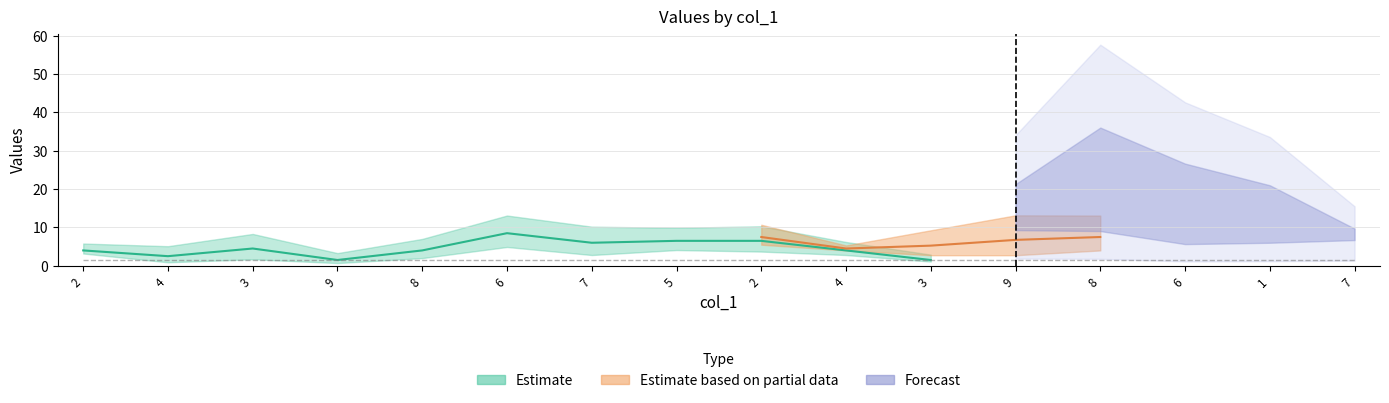

Is it true that col_5 equals 1 at 4?

True